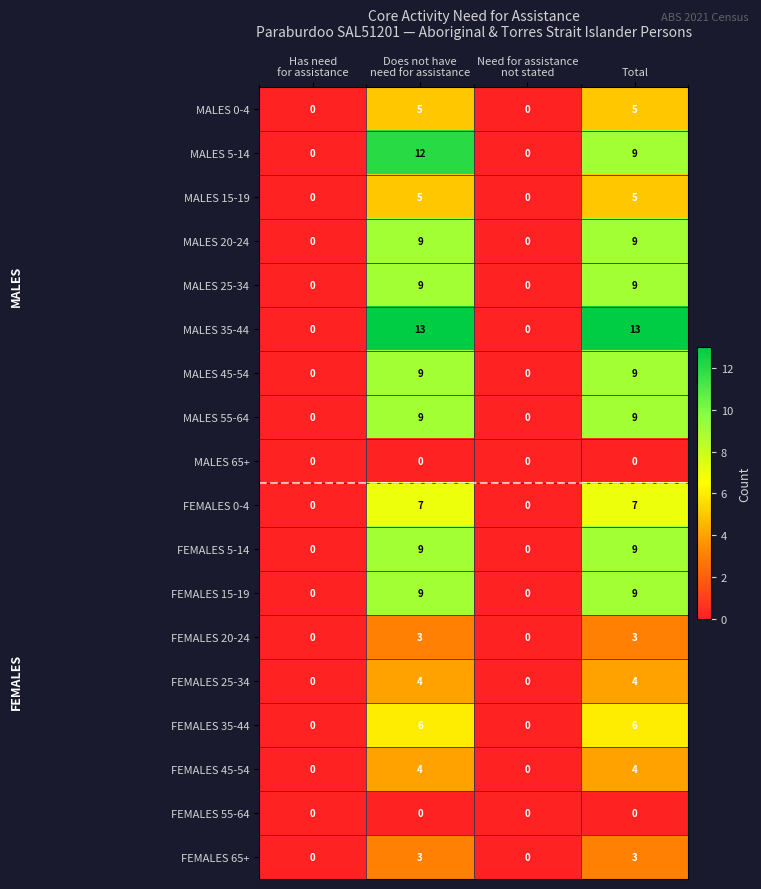

Which series has the widest spread of values?

MALES 35-44